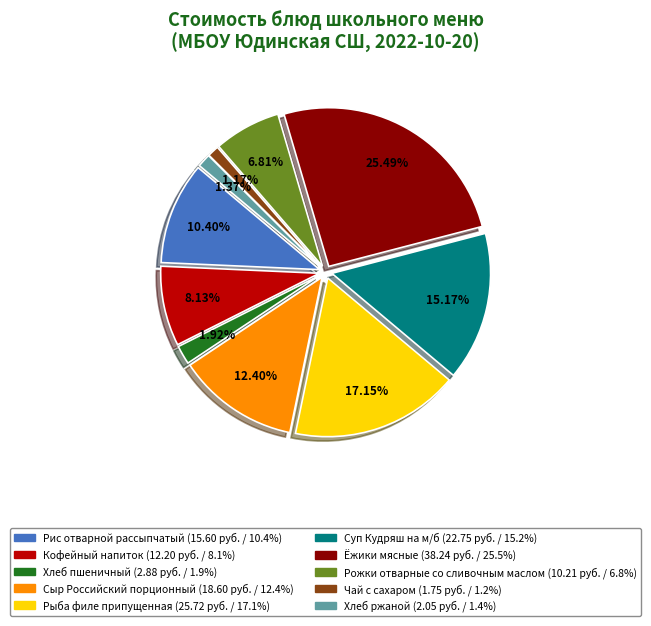

To the nearest percent, what is the difference between the largest and smallest slice percentages?

24%